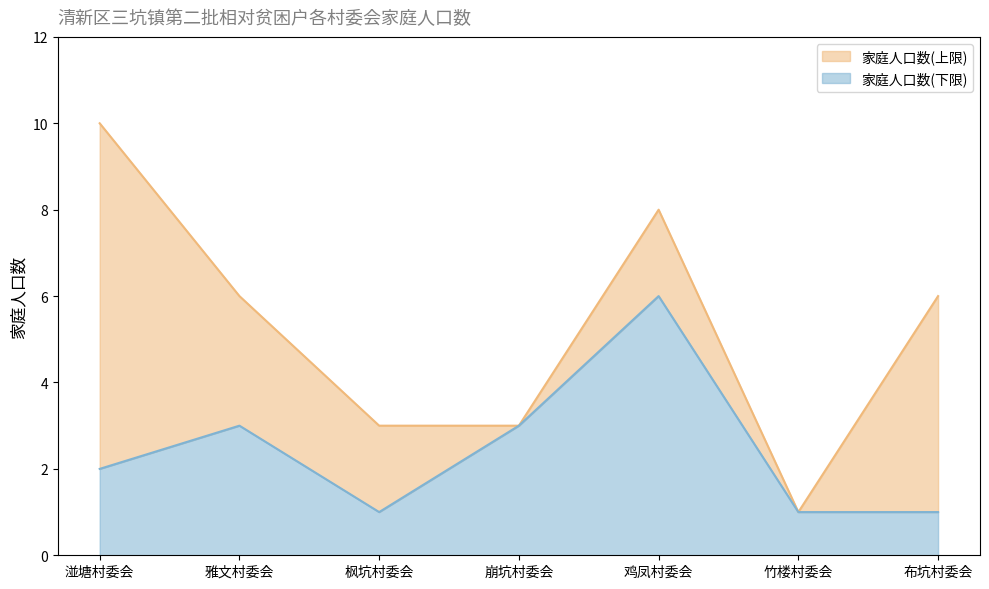

True or false: 家庭人口数(下限) has a value of 3 at 雅文村委会.

True